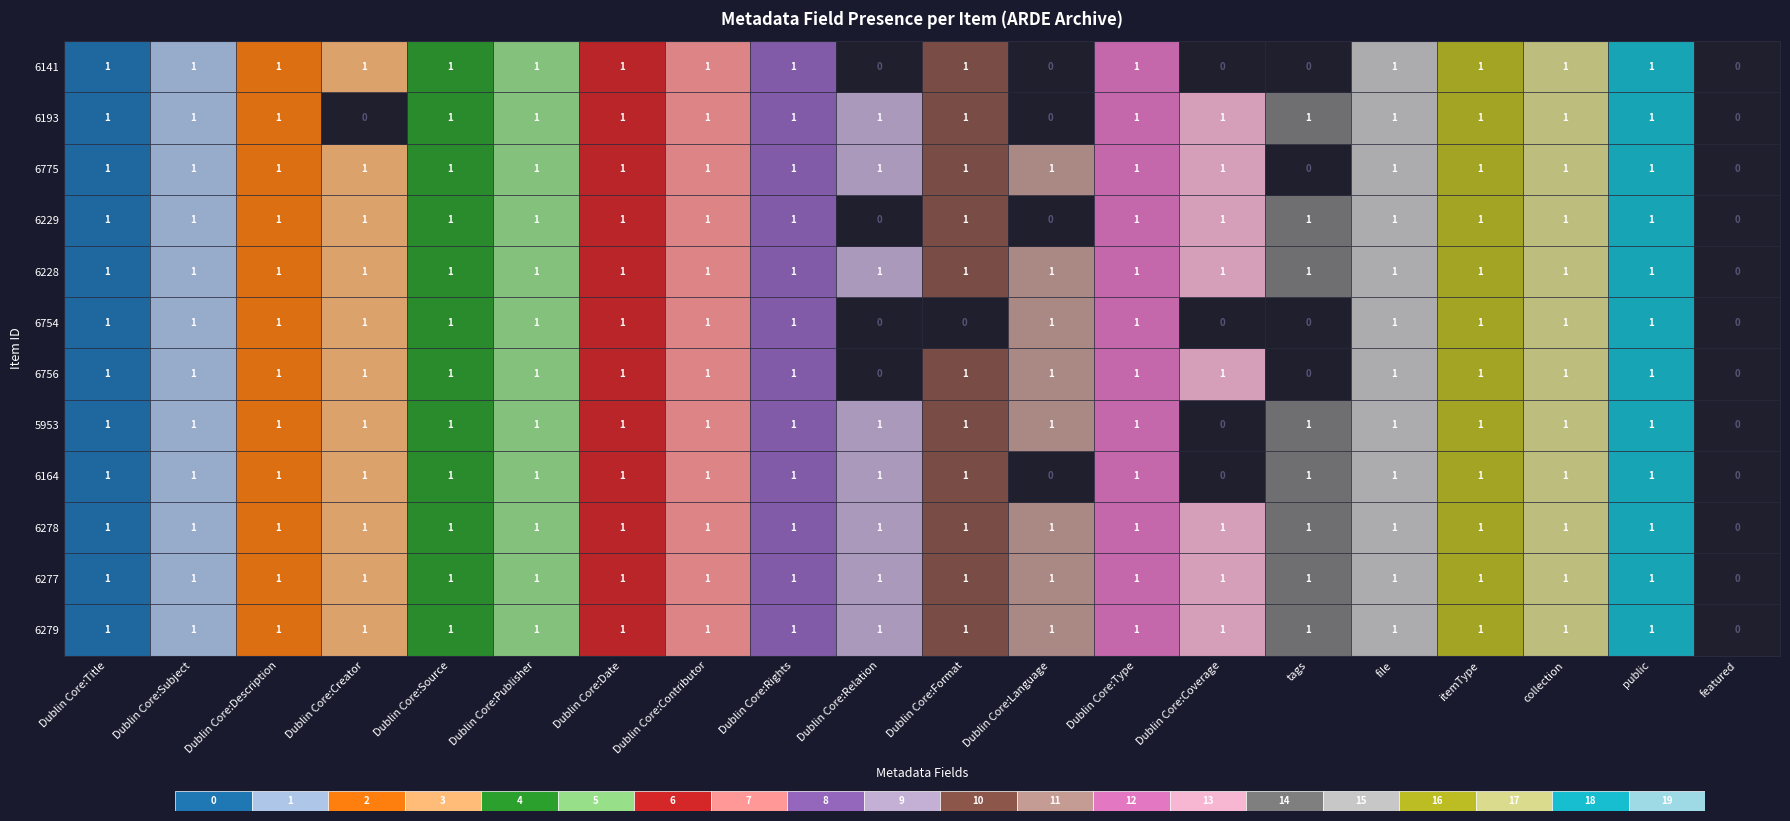

What is the total value across all series at Dublin Core:Rights?

12